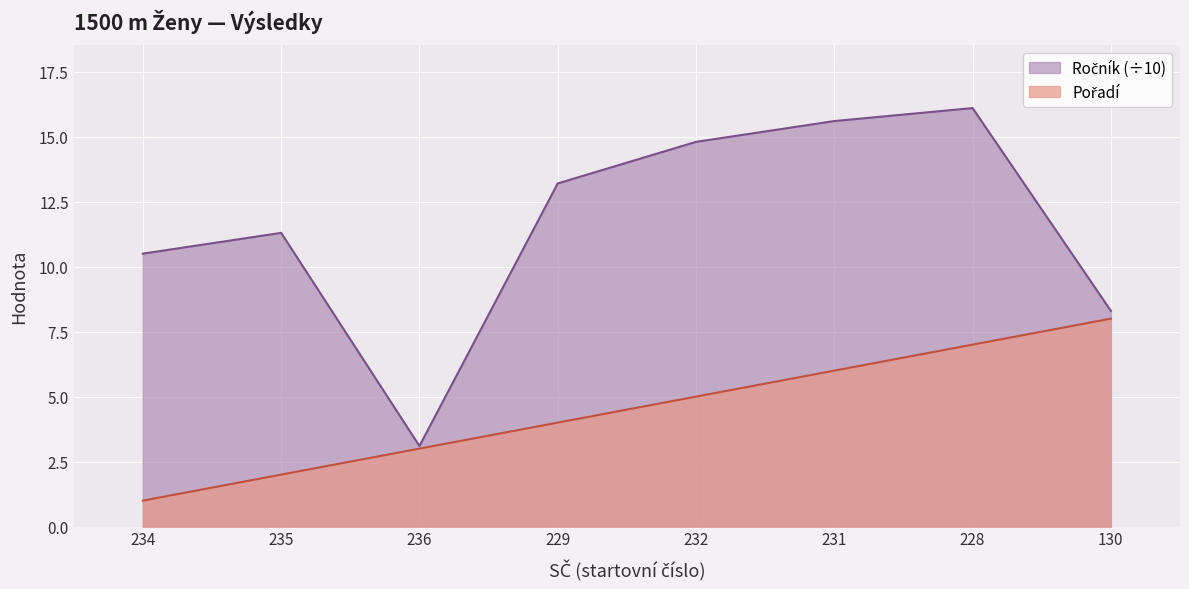

What is the minimum value shown in the chart?

1.0